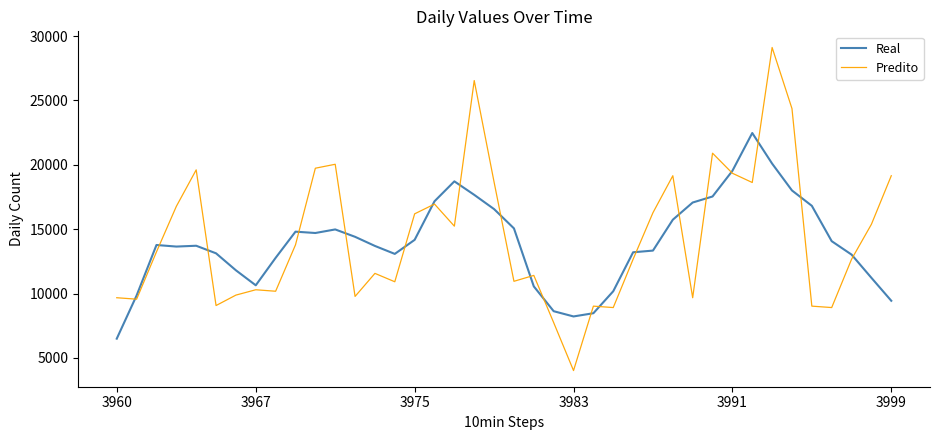

How many values in the Real series are below 13768?

20